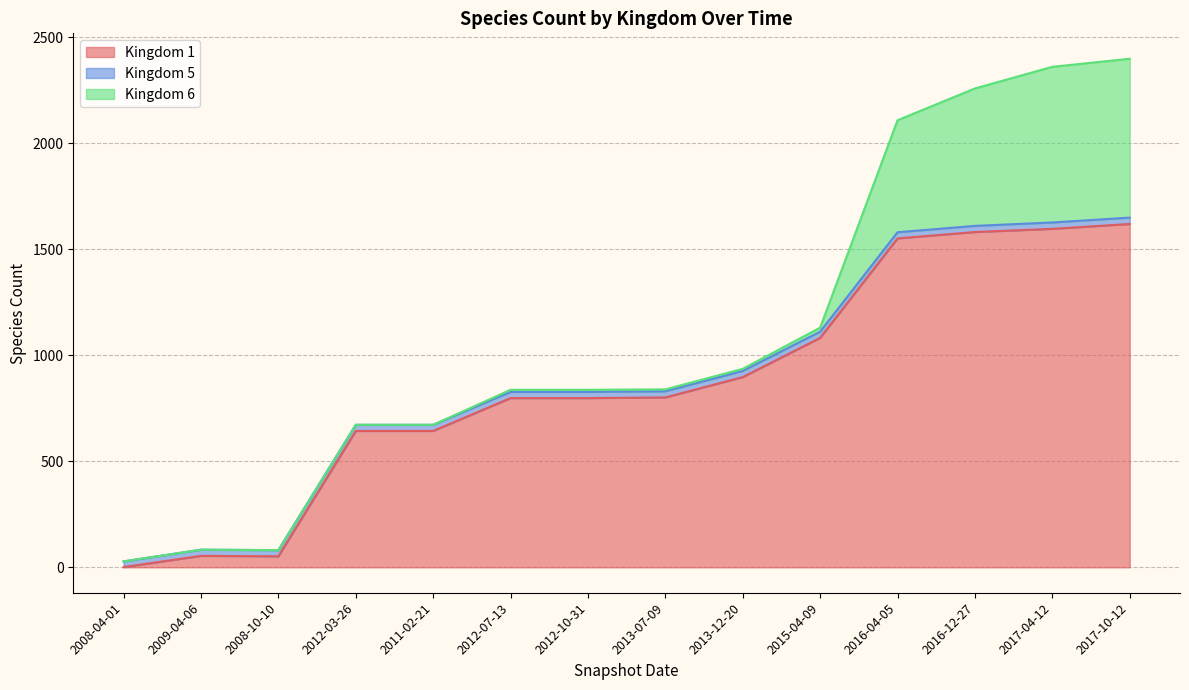

True or false: Kingdom 5 and Kingdom 1 cross at least once.

True